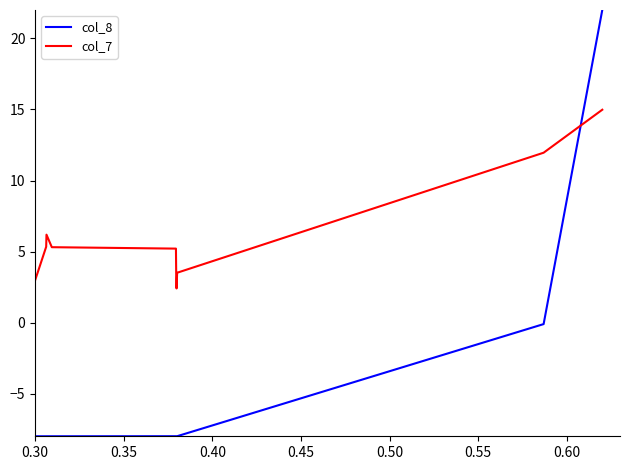

Which series has the largest total across all categories?

col_7